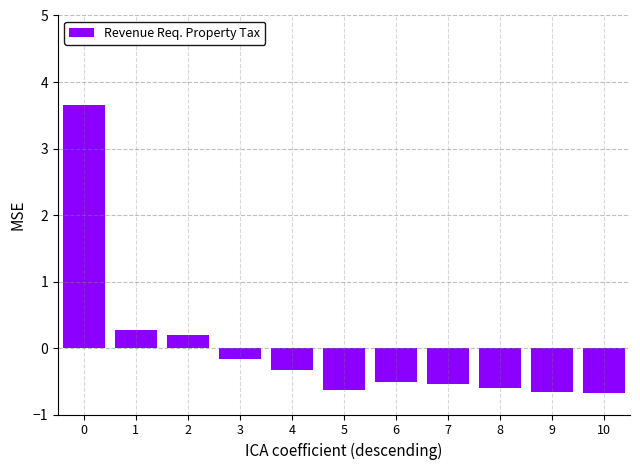

Reading right to left, what are all the values shown in this chart?

-0.7	-0.7	-0.6	-0.5	-0.5	-0.6	-0.3	-0.2	0.2	0.3	3.7